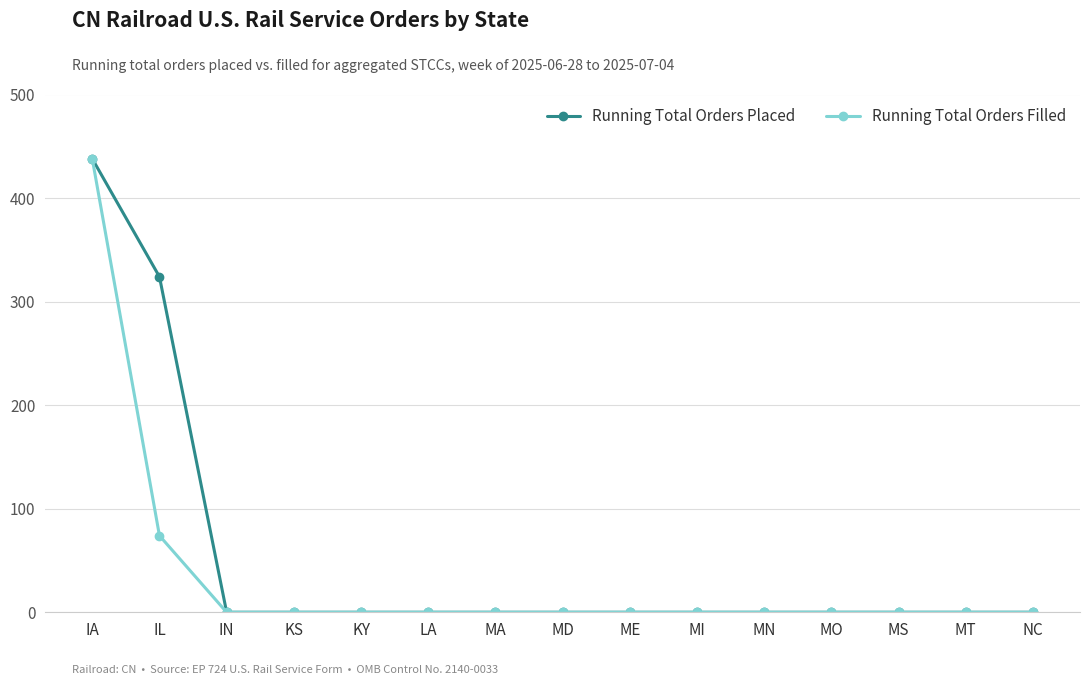

What is the sum of all Running Total Orders Placed values?

762